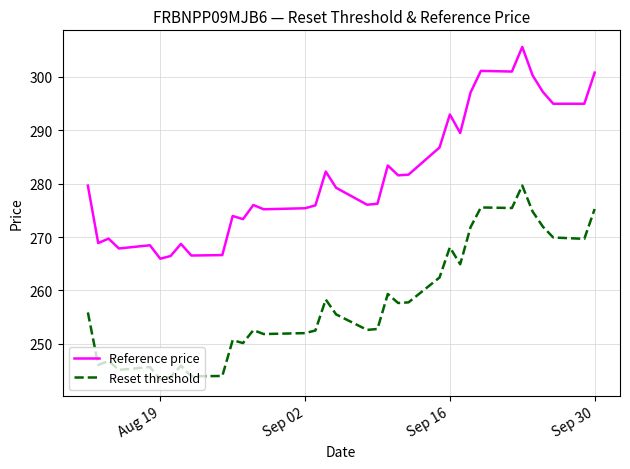

True or false: Reset threshold and Reference price intersect in this chart.

False